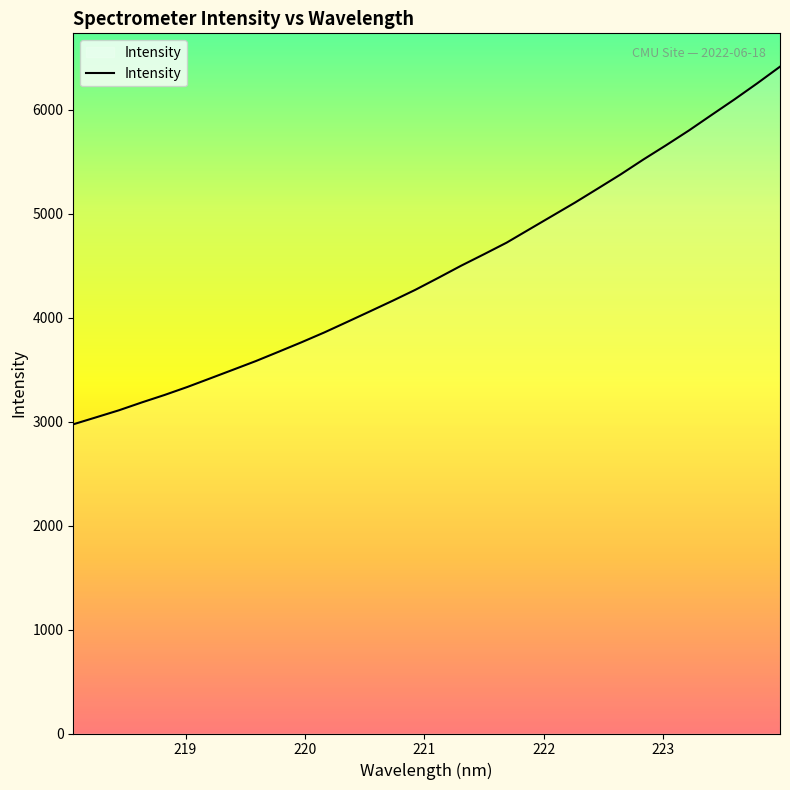

What is the minimum value shown in the chart?

2975.2